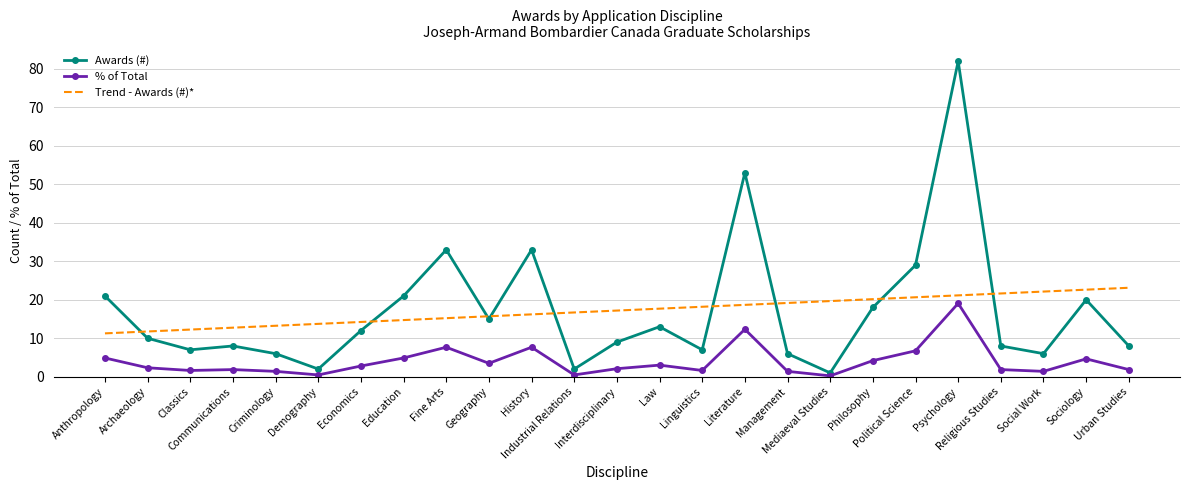

What is the minimum value shown in the chart?

0.2